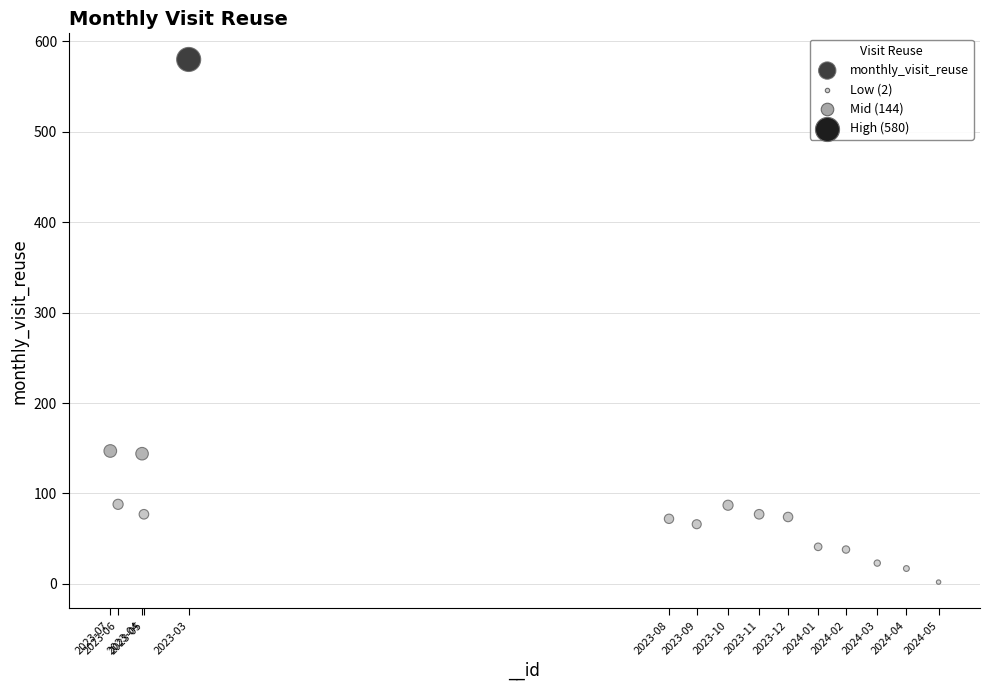

What is the range of Y values (max minus min)?

578